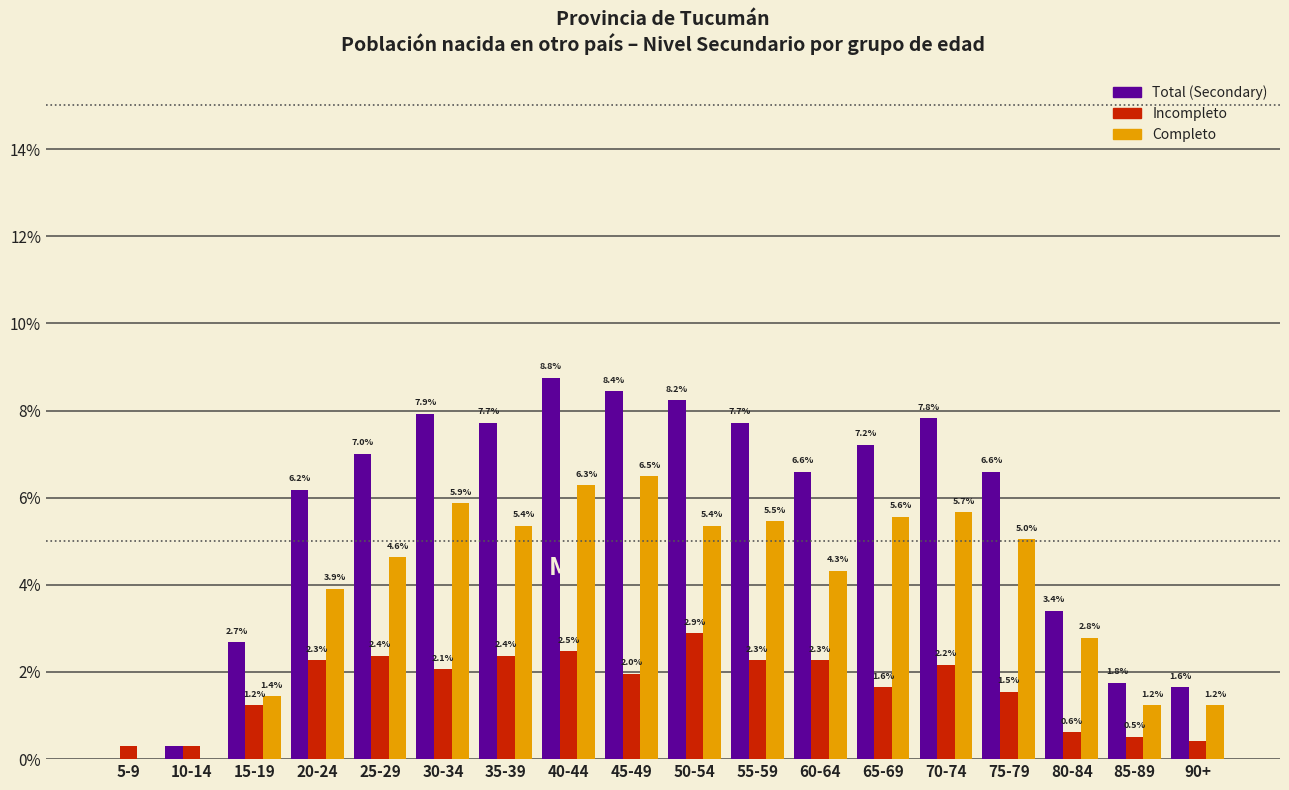

True or false: Completo has a value of 3.4 at 65-69.

False